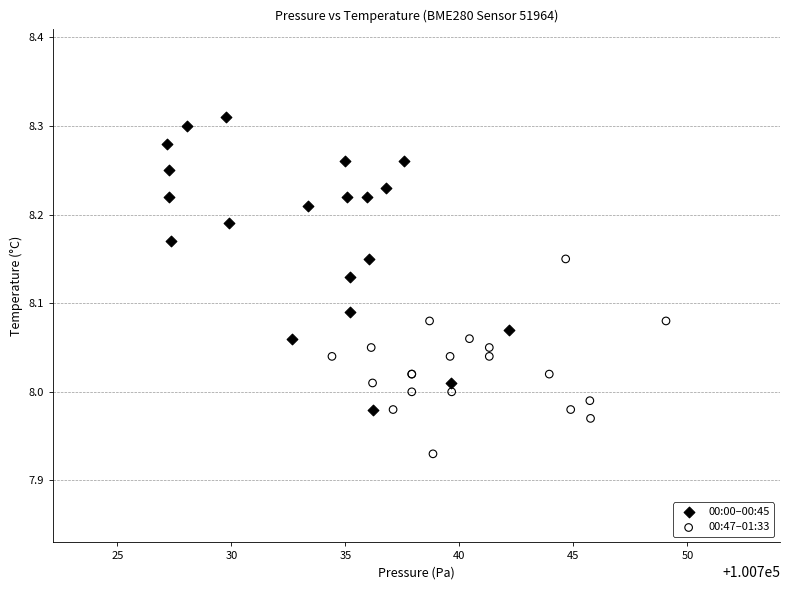

Which series contains the highest Y value?

00:00–00:45